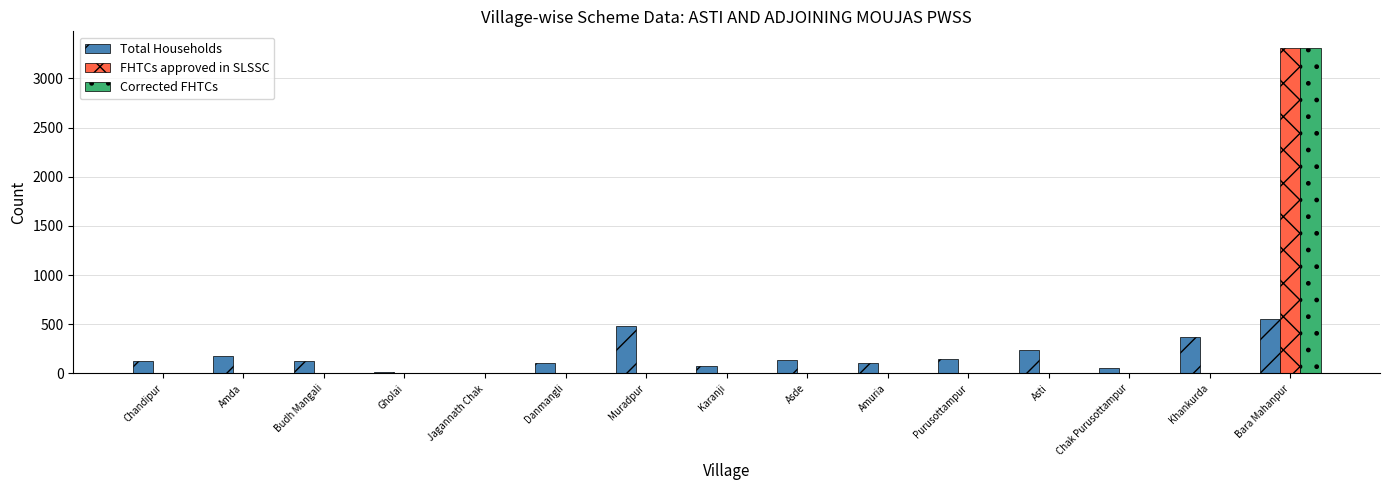

Are the bars grouped side by side (vs. stacked)?

Yes